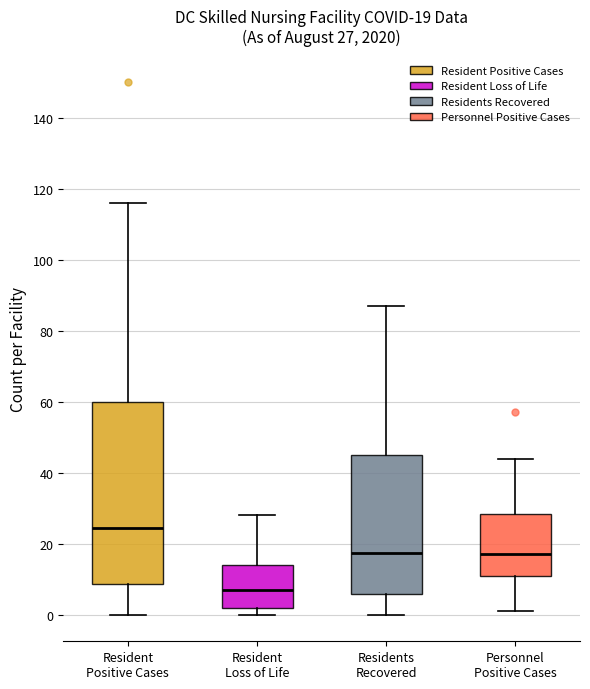

Which box is the tallest, from its lower edge to its upper edge?

Resident Positive Cases